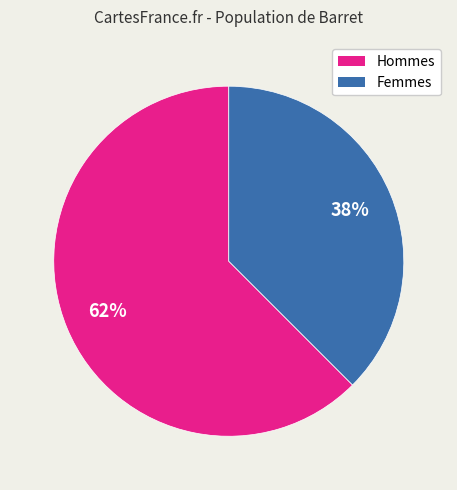

To the nearest percent, what is the average slice percentage?

50%